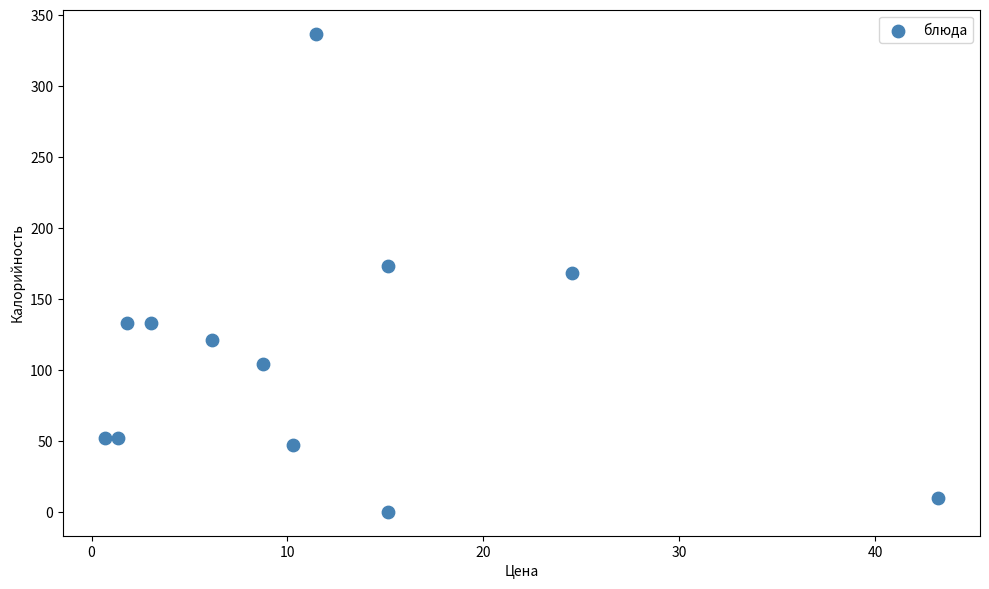

What is the range of Y values (max minus min)?

337